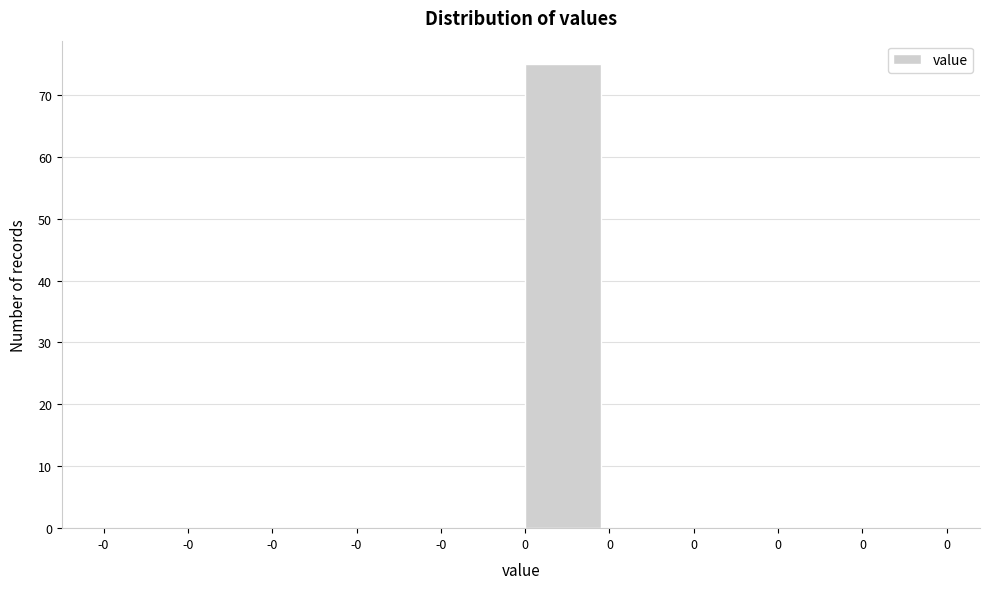

Are the bars horizontal?

No